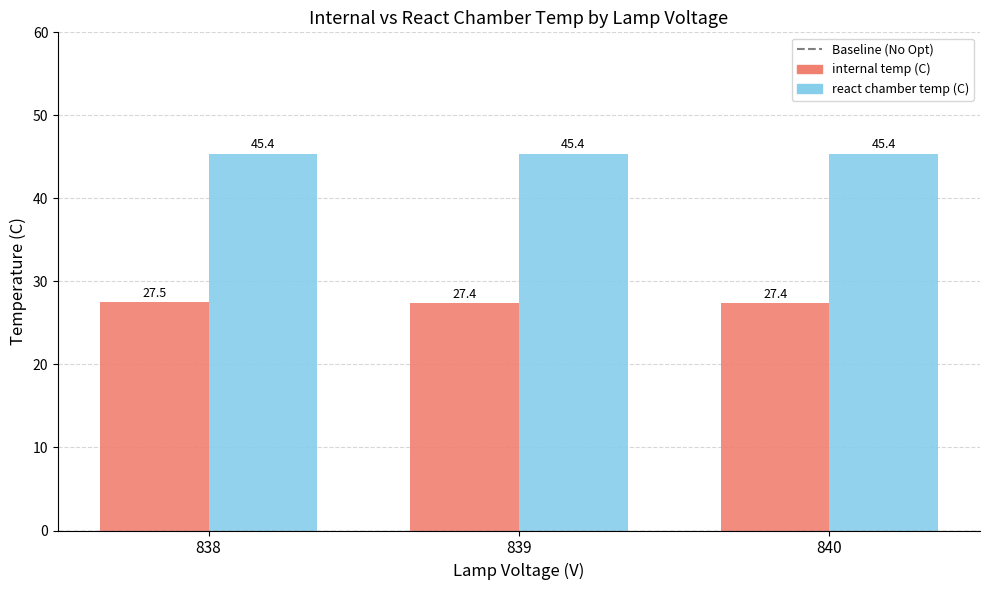

List the series in order of their peak value, highest first.

react chamber temp (C), internal temp (C)